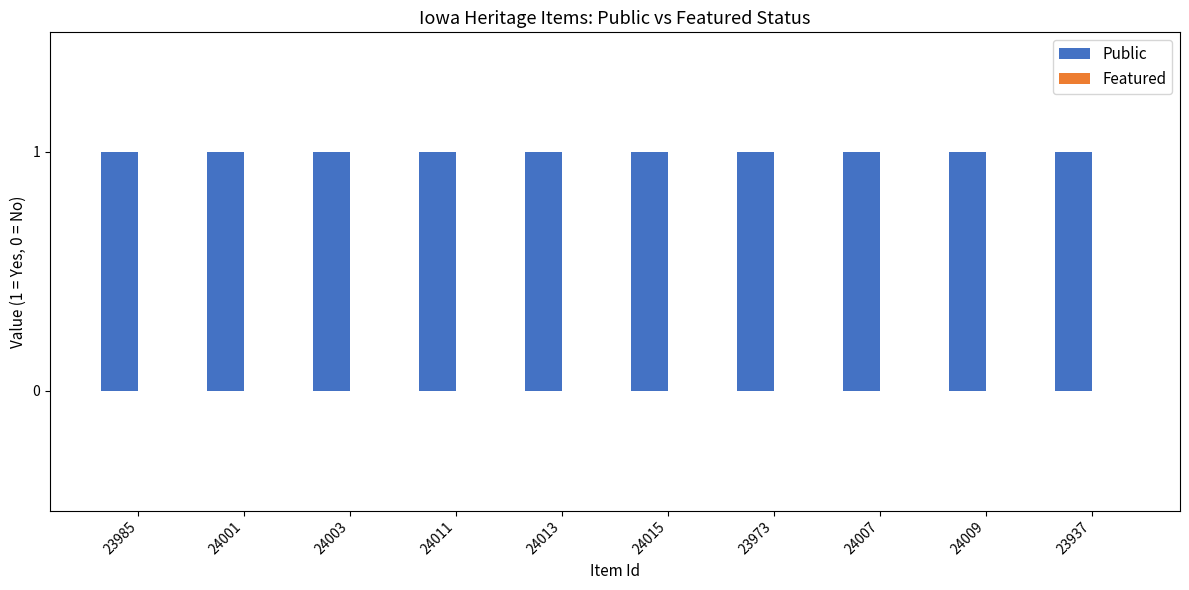

List the labels in order of Public value, largest first.

23985, 24001, 24003, 24011, 24013, 24015, 23973, 24007, 24009, 23937